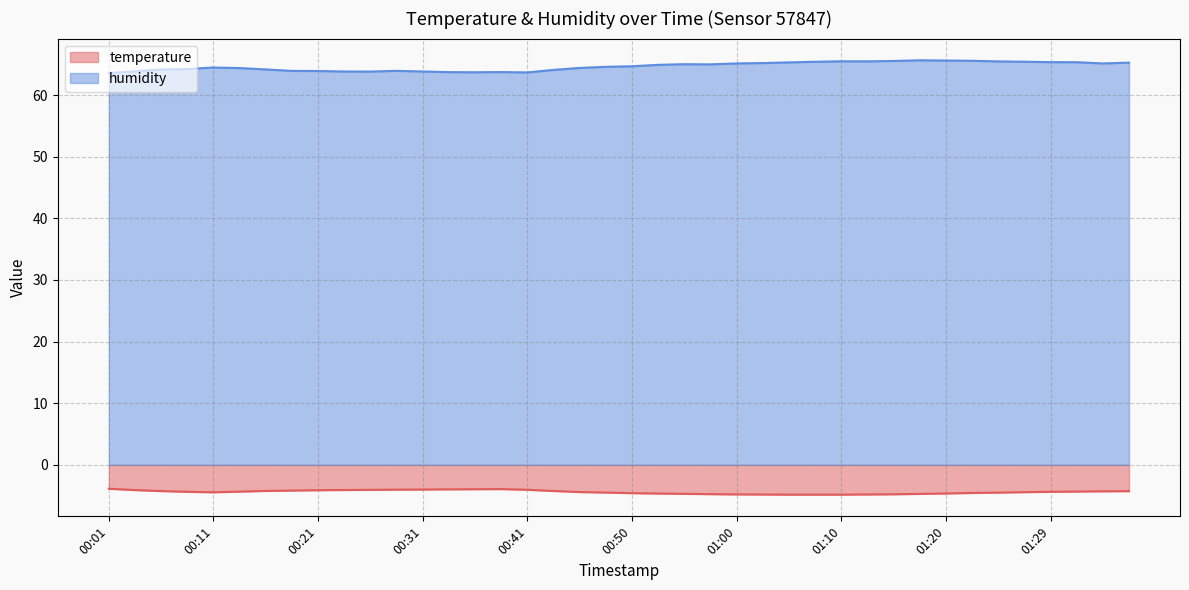

What is the difference between the humidity values at 01:10 and 00:08?

1.3